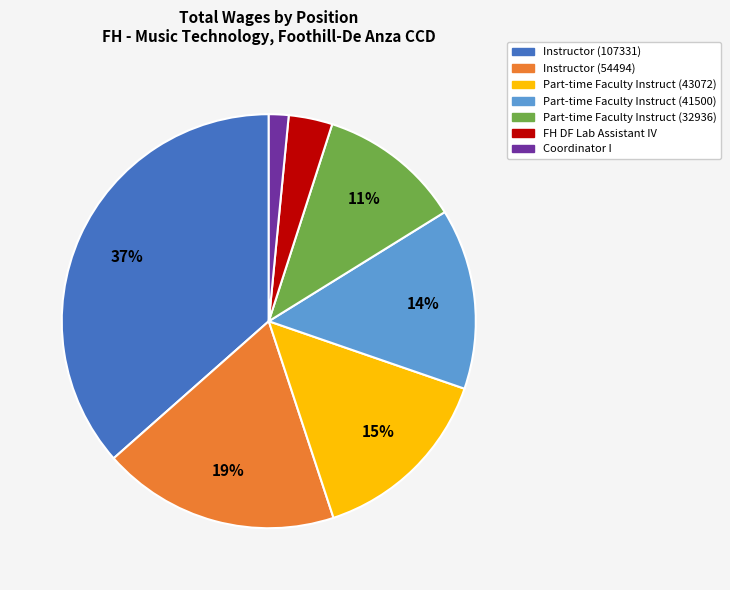

Rank the categories by value from highest to lowest.

Instructor (107331), Instructor (54494), Part-time Faculty Instruct (43072), Part-time Faculty Instruct (41500), Part-time Faculty Instruct (32936), FH DF Lab Assistant IV, Coordinator I